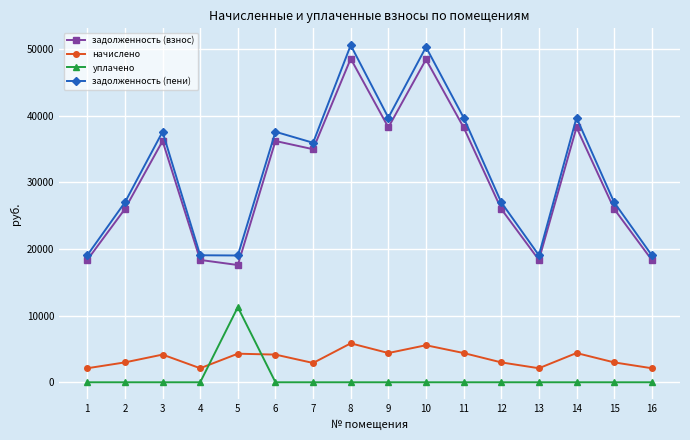

Rank the series by their maximum value, from highest to lowest.

задолженность (пени), задолженность (взнос), уплачено, начислено